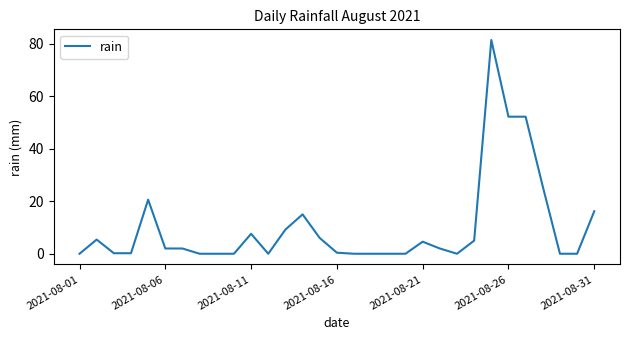

What is the difference between the second highest and minimum values?

52.2